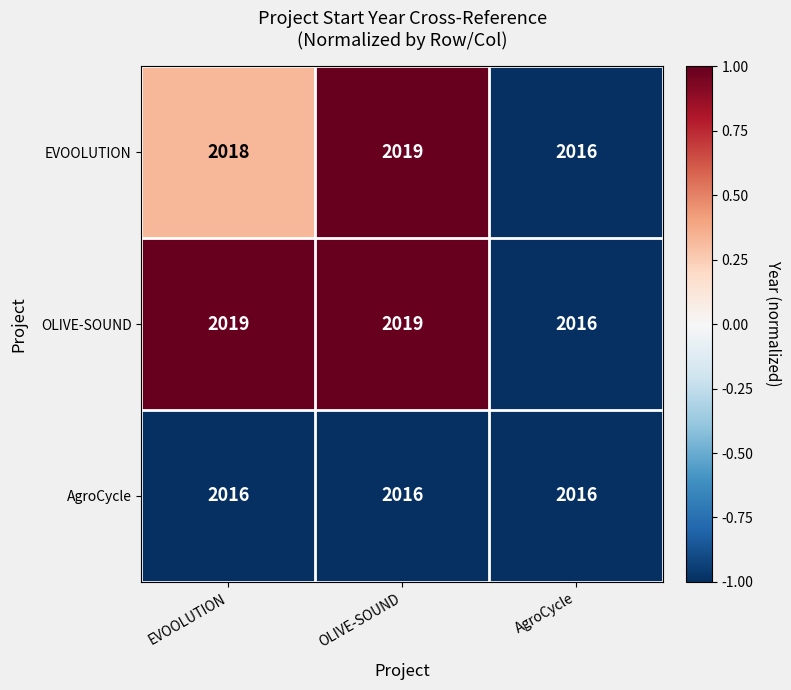

List the series in order of their overall mean, lowest first.

AgroCycle, EVOOLUTION, OLIVE-SOUND